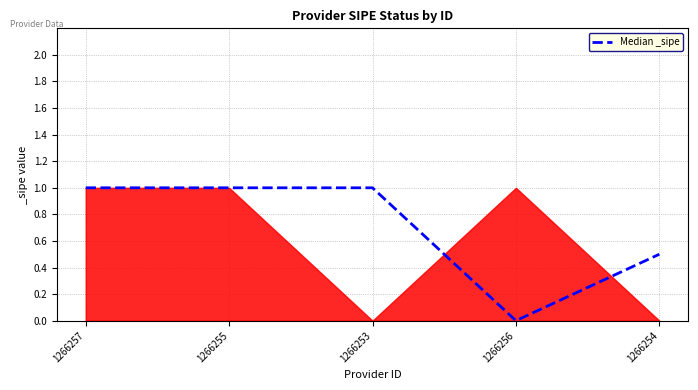

What is the sum of all values?

3.5